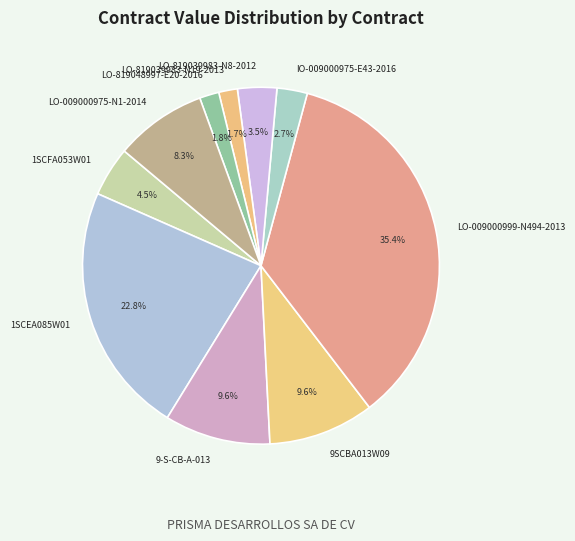

How many segments does this pie chart have?

10